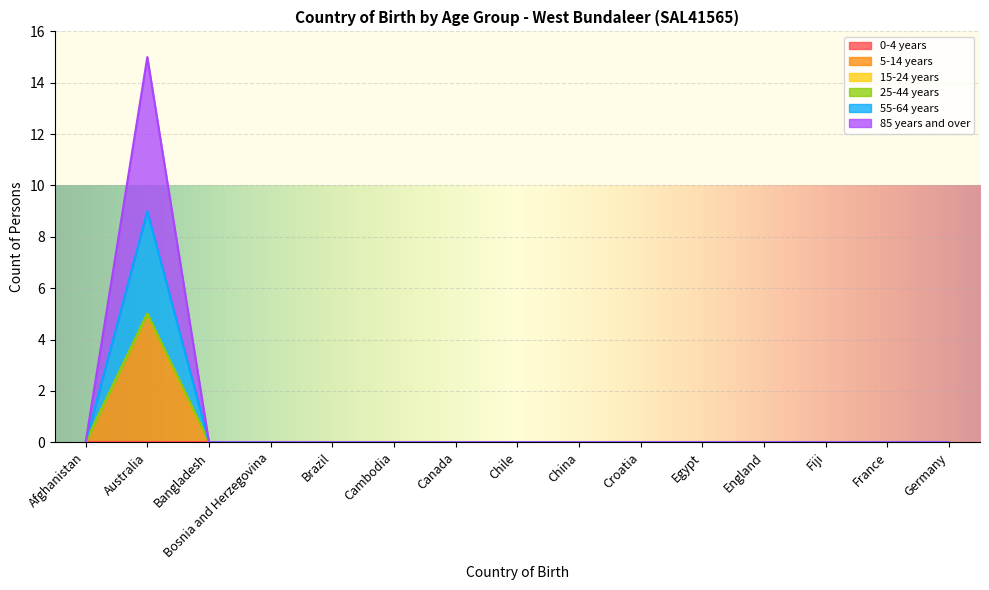

Is the value of 55-64 years at Egypt greater than the value of 85 years and over at Egypt?

No